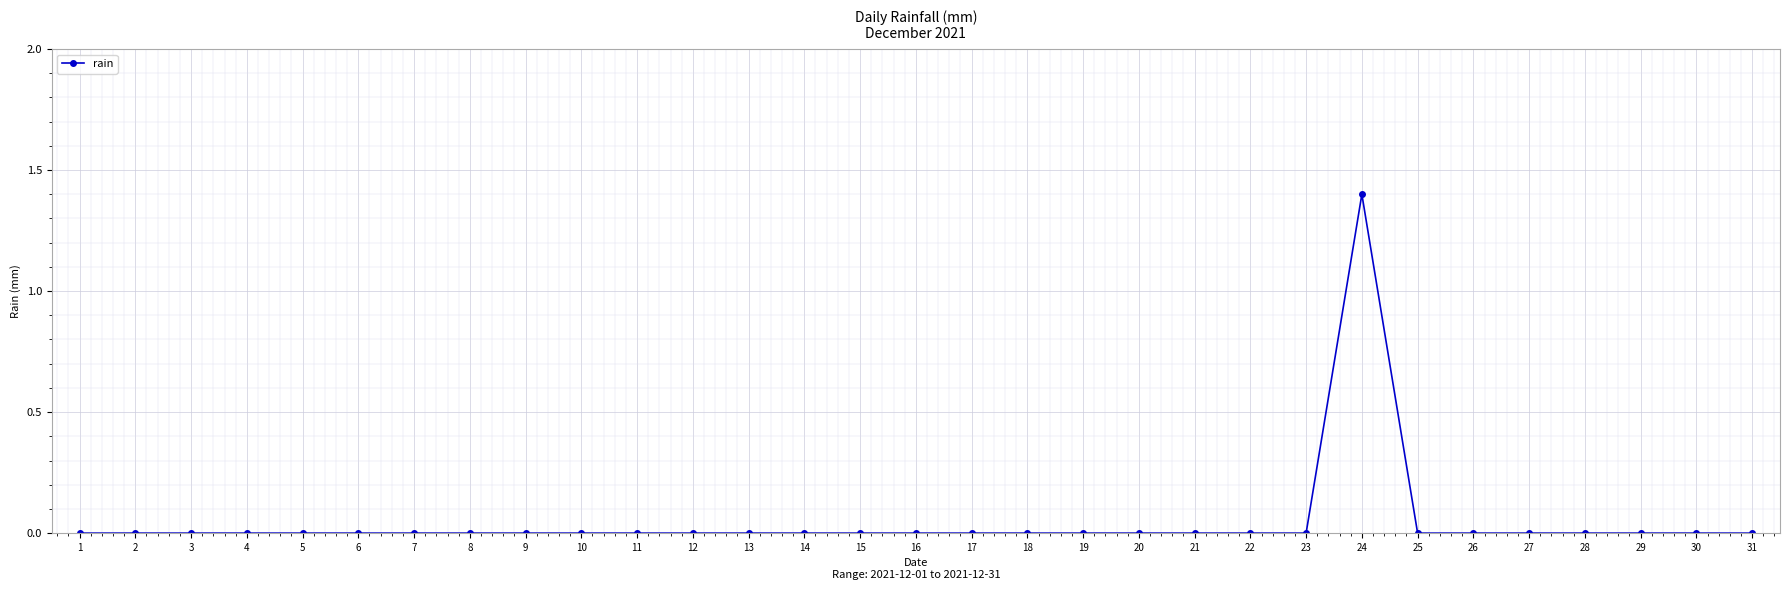

The chart shows a value of 0.4 at 26. True or false?

False